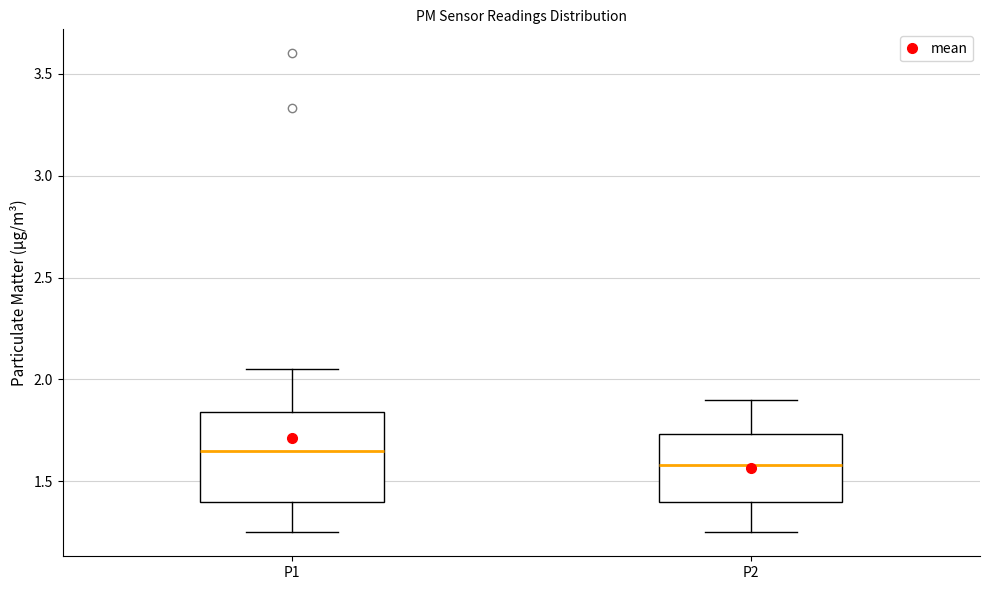

Which box's median line is the highest?

P1